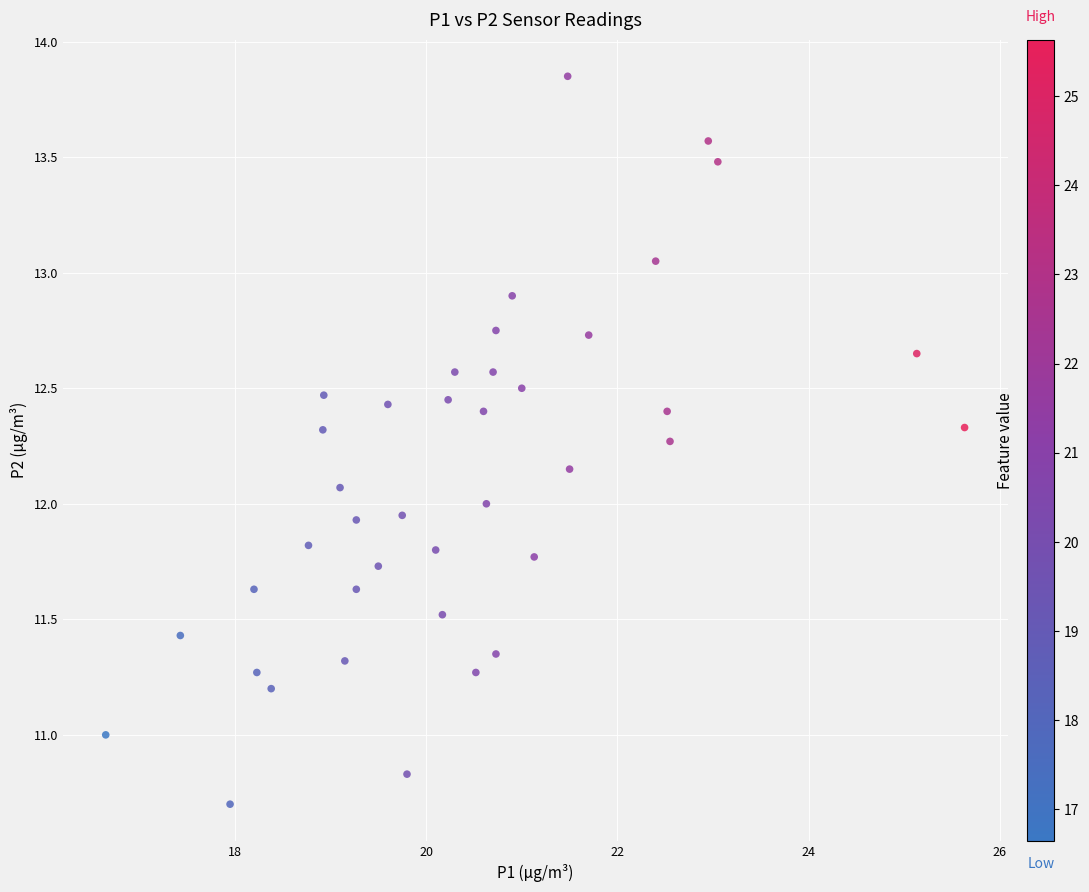

What is the range of X values (max minus min)?

9.0